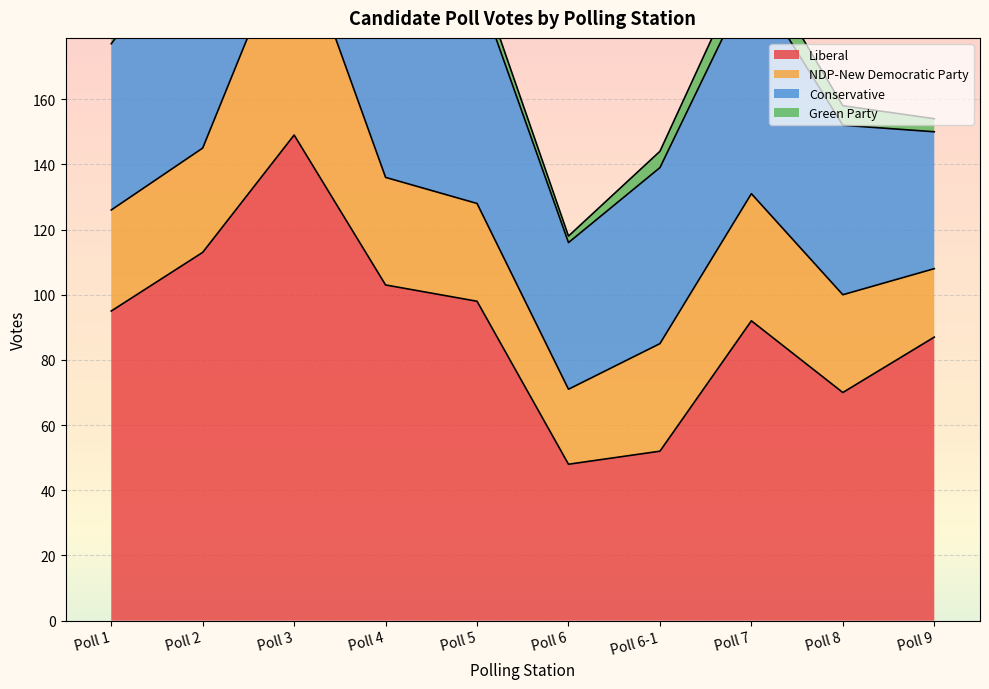

The Green Party series shows 1 at Poll 9. True or false?

False